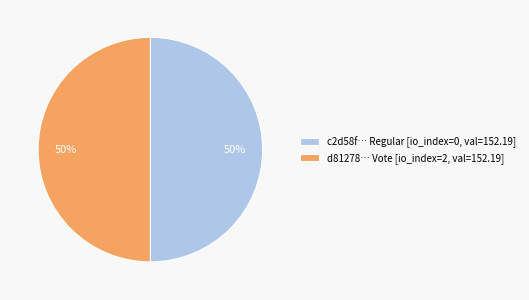

To the nearest percent, what portion does c2d58f… Regular [io_index=0, val=152.19] represent?

50%